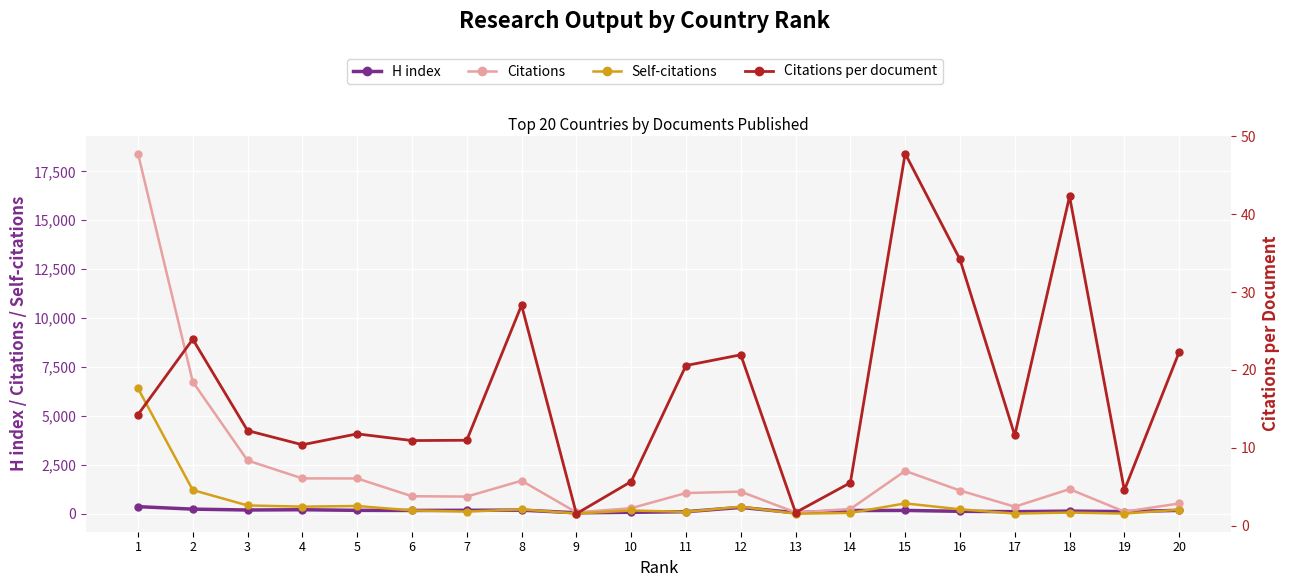

What is the difference between the maximum and minimum values in the H index series?

314.0